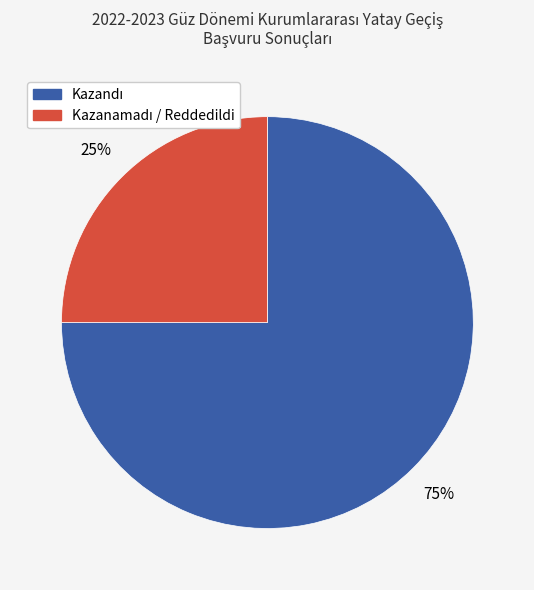

To the nearest percent, what is the difference between the largest and smallest slice percentages?

50%